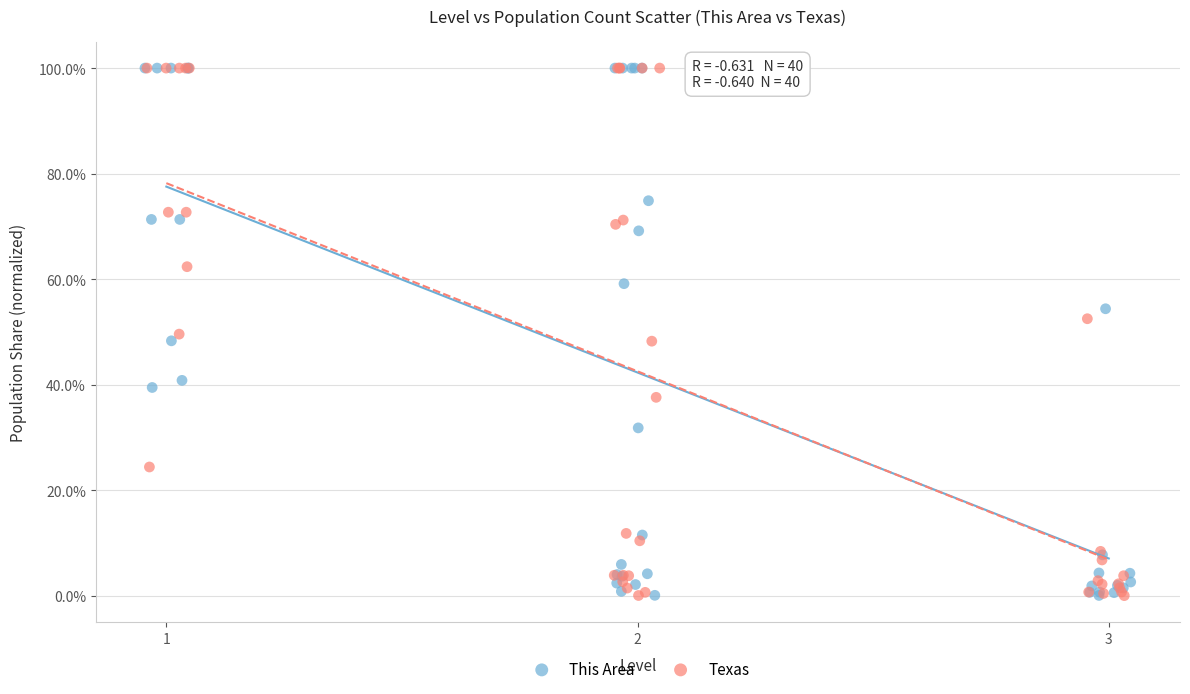

What are all the series names shown in the legend?

This Area, Texas